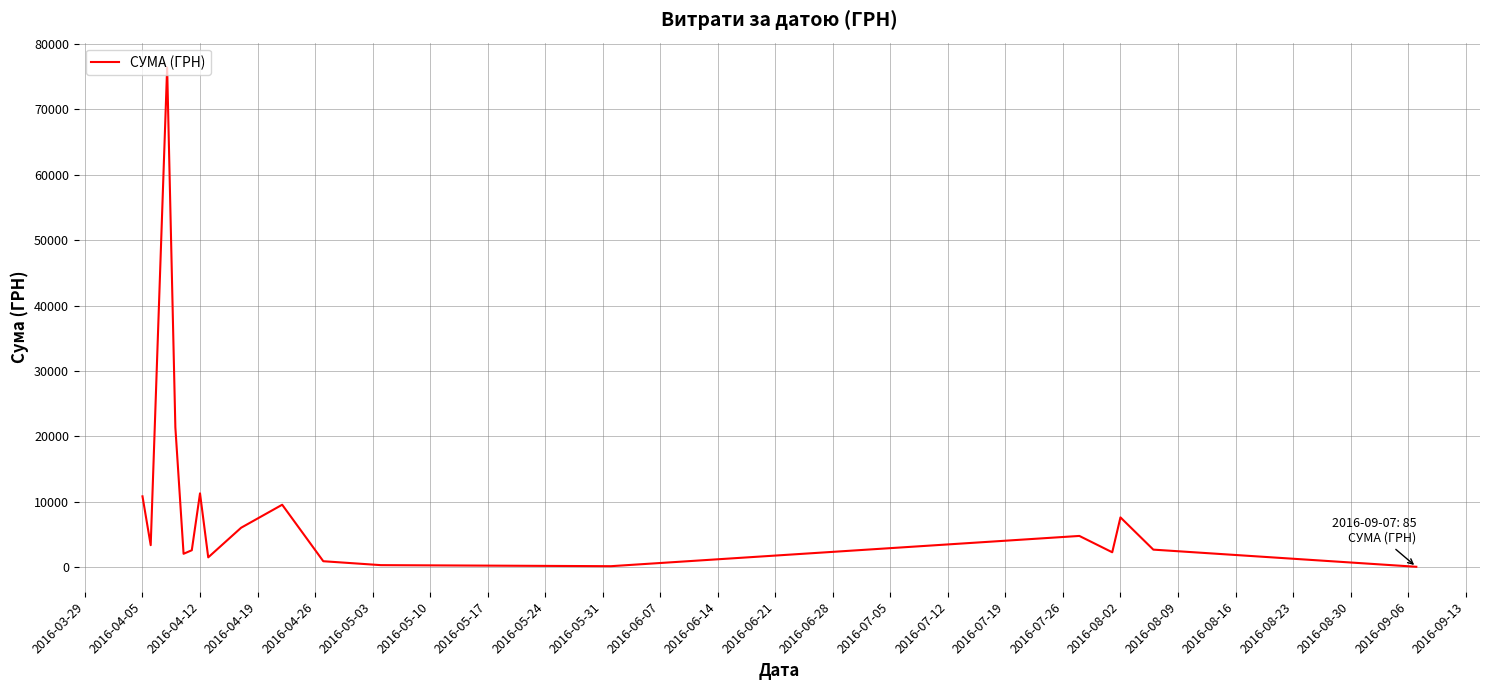

What is the greatest value displayed?

76360.2